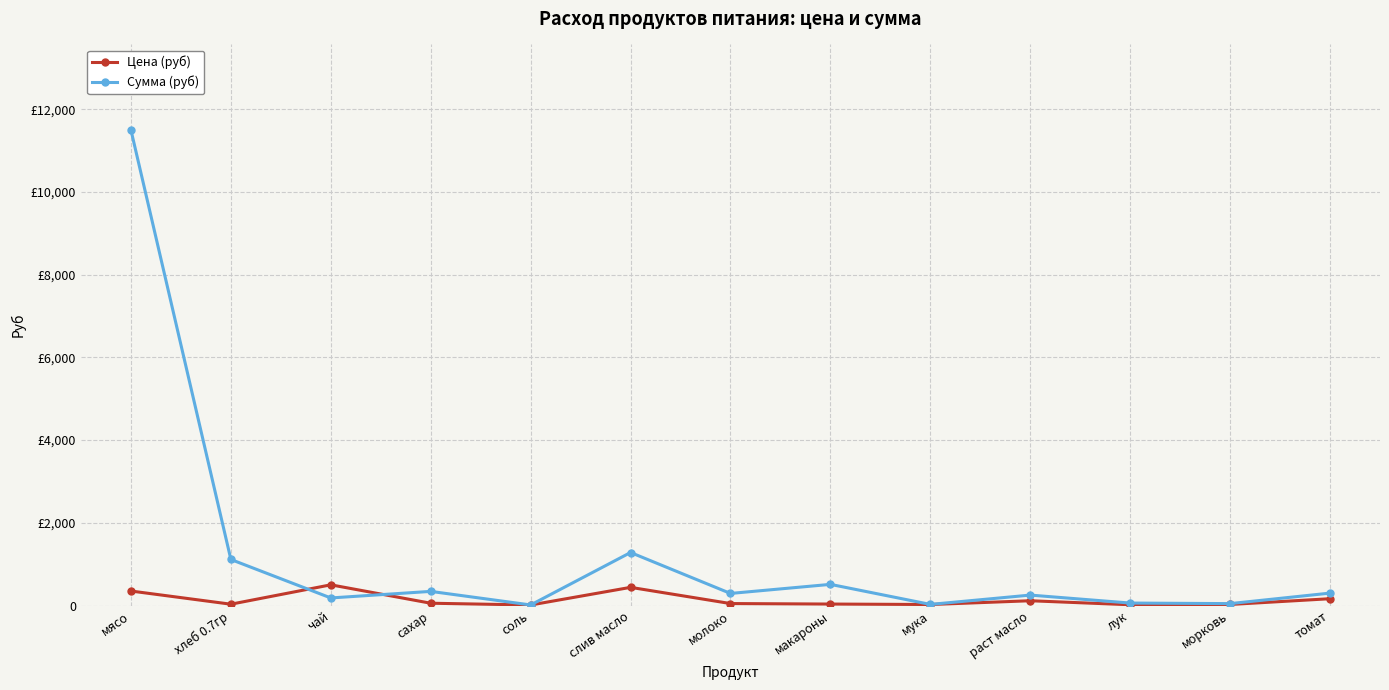

At which category is the sum across all series the highest?

мясо